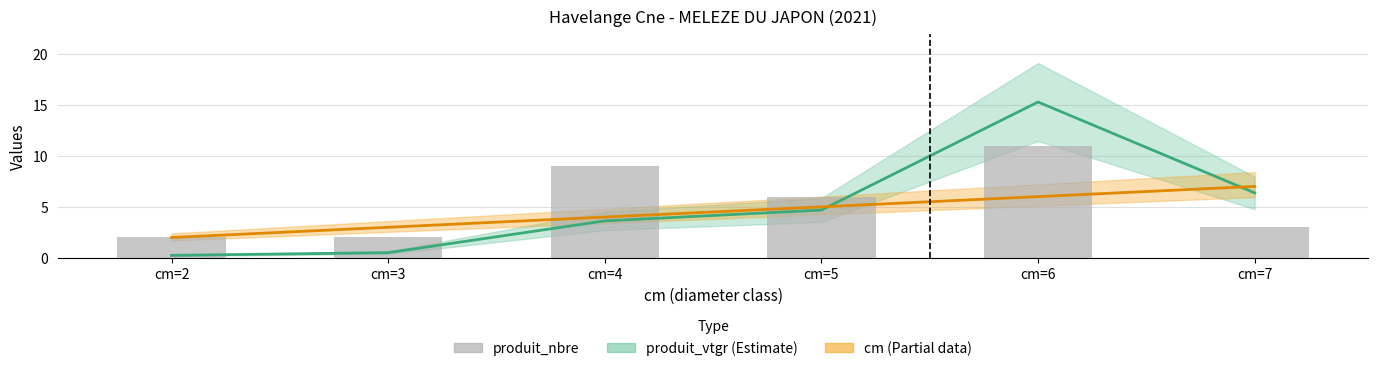

At how many categories does at least one series exceed 14?

1